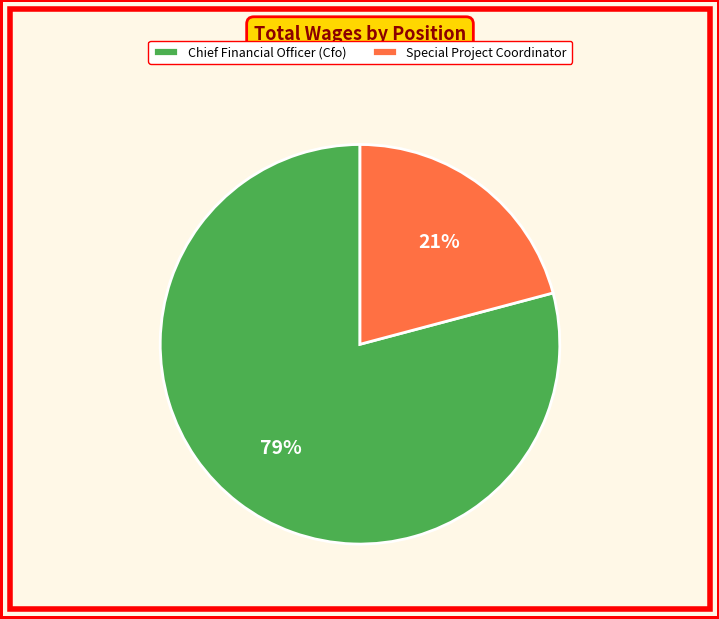

Which category has the biggest portion of the pie?

Chief Financial Officer (Cfo)